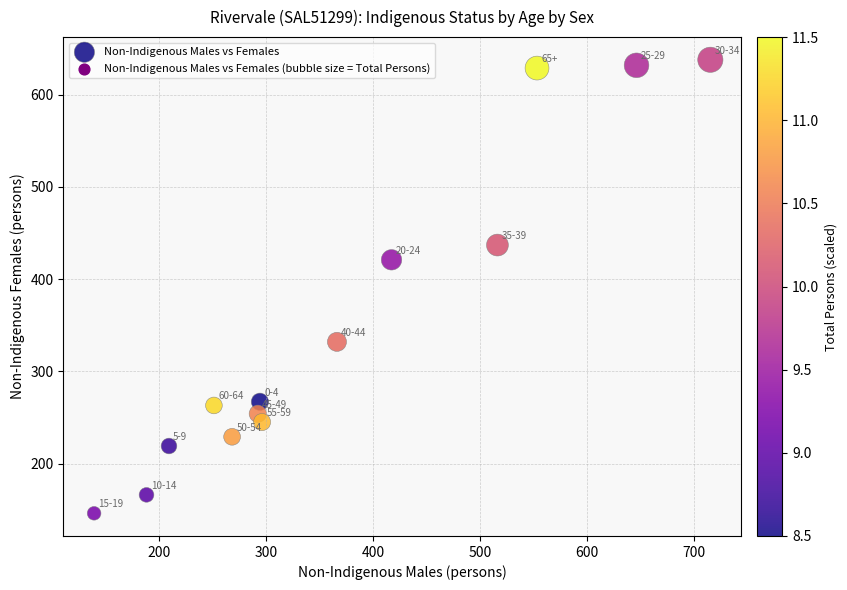

What is the range of X values (max minus min)?

576